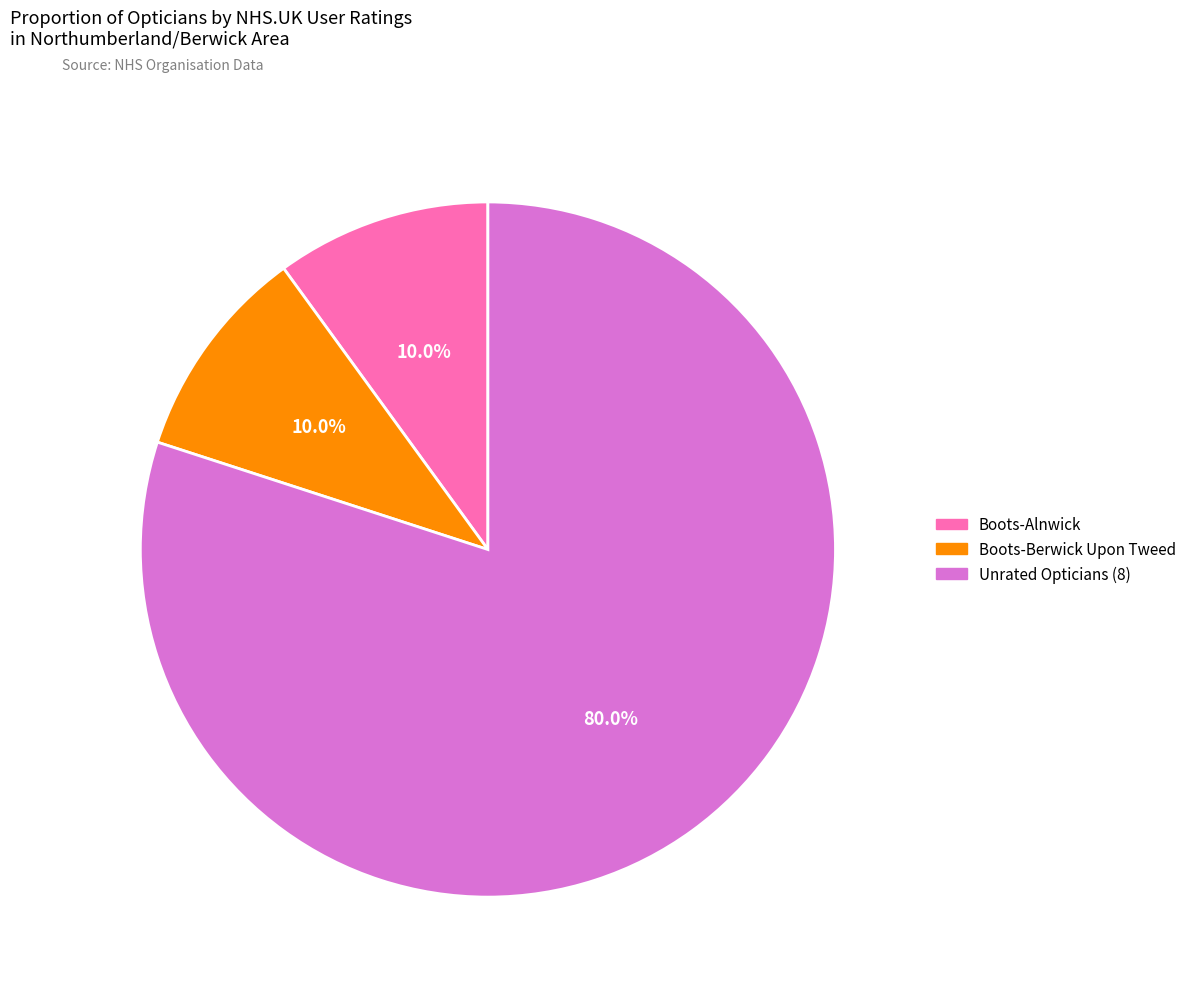

Is there any slice that represents more than half of the pie?

Yes